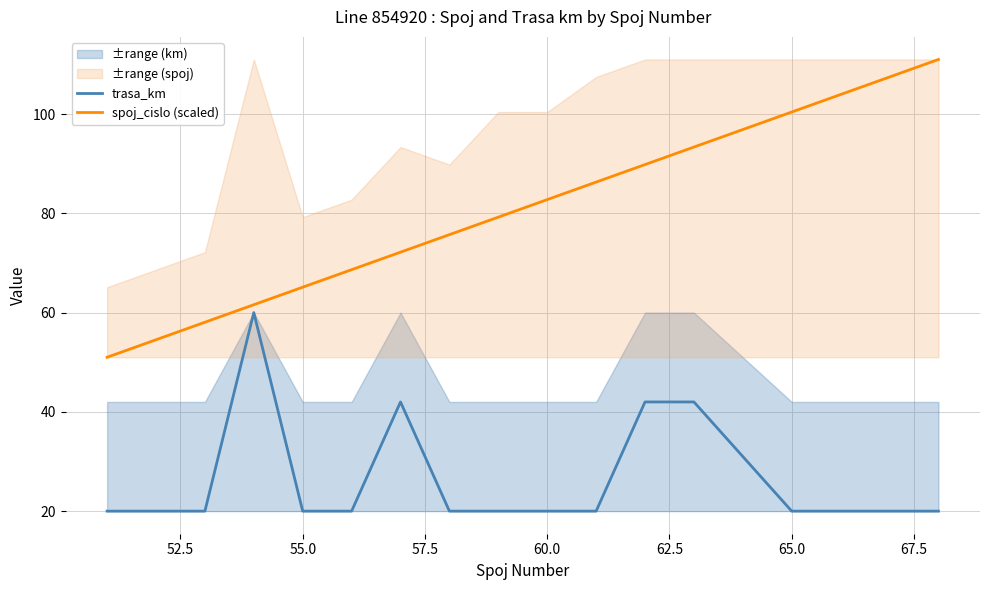

Is it true that spoj_cislo (scaled) equals 82.8 at 60.0?

True